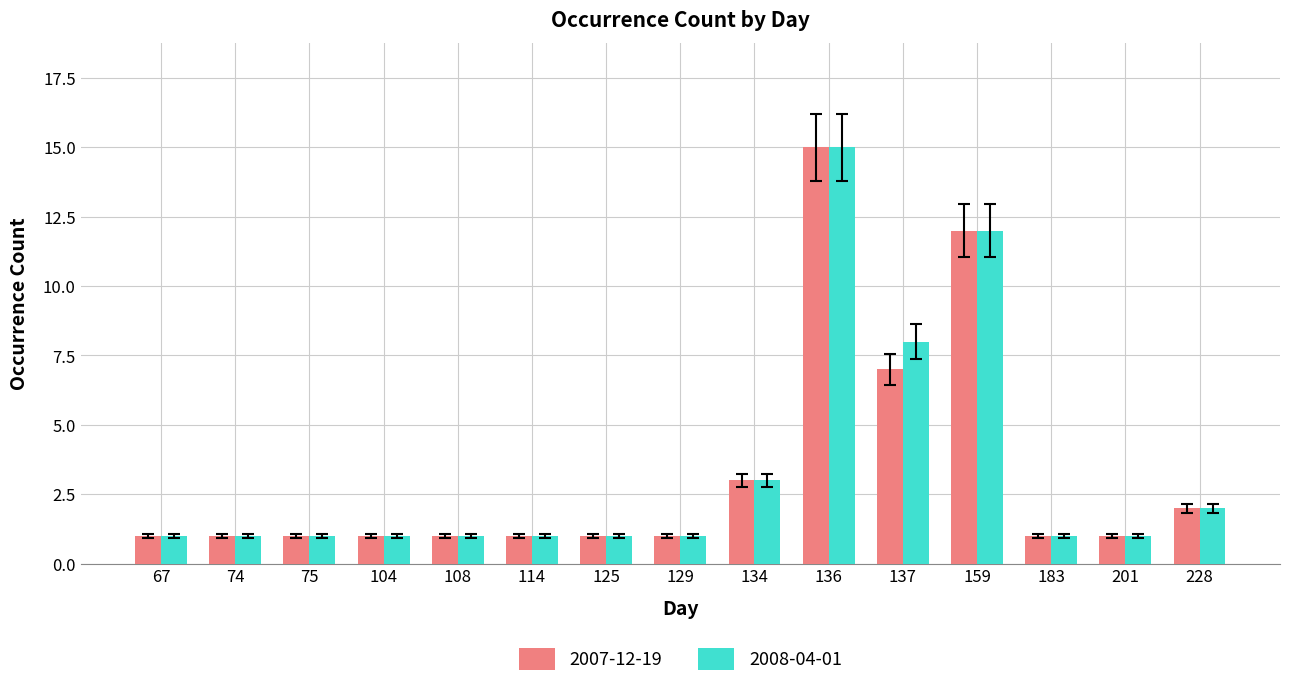

True or false: 2007-12-19 has a value of 1 at 129.

True